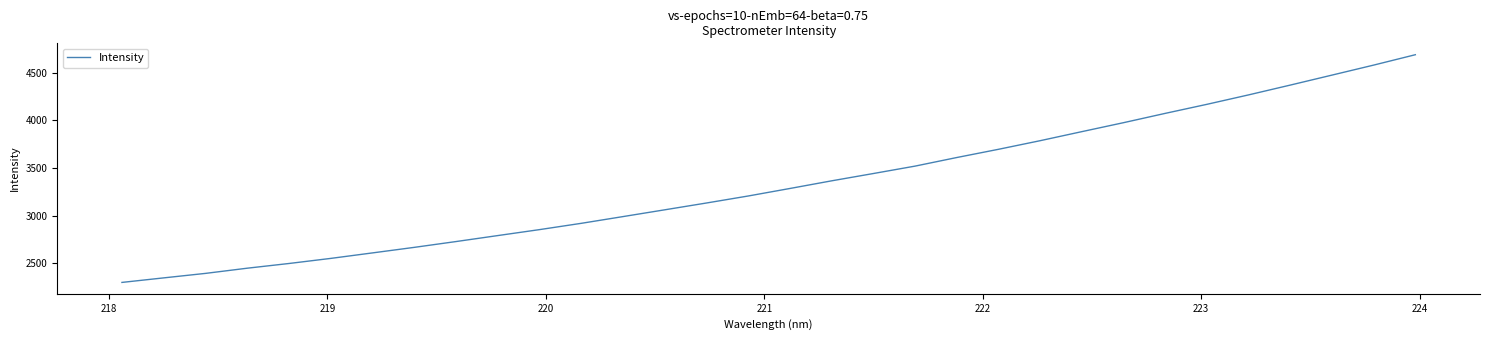

What is the smallest value displayed?

2297.5